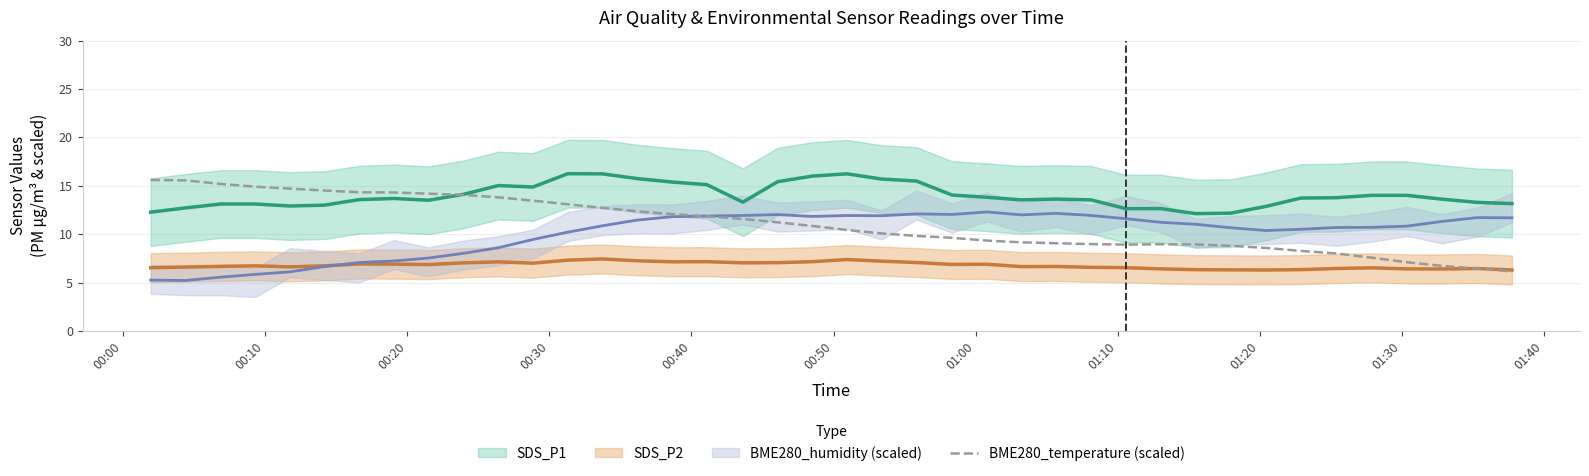

What is the minimum value for BME280_temperature (scaled)?

6.1